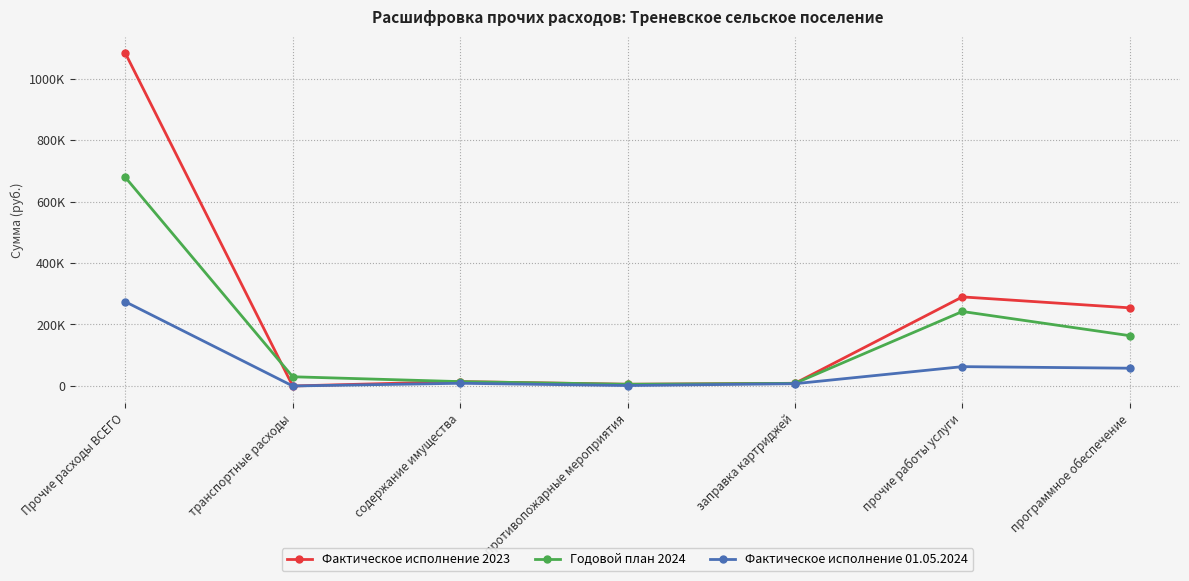

Which category has the lowest value in the Фактическое исполнение 2023 series?

транспортные расходы